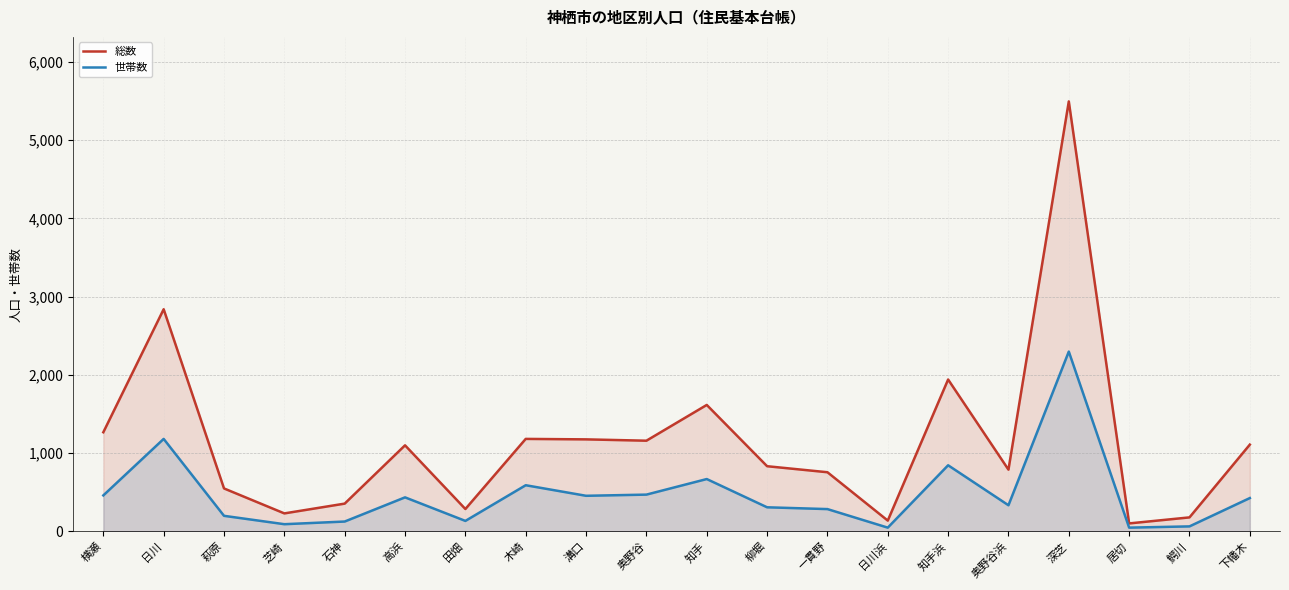

Which category has the highest value across all series?

深芝